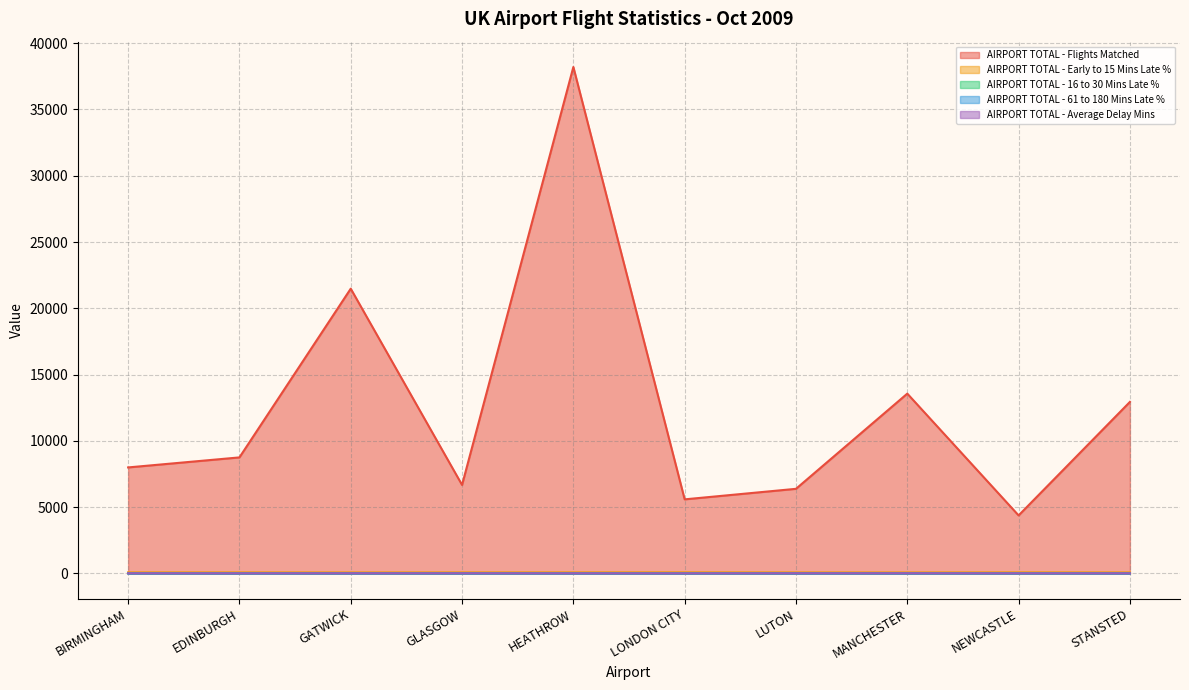

True or false: AIRPORT TOTAL - Flights Matched has a value of 4378.0 at NEWCASTLE.

True